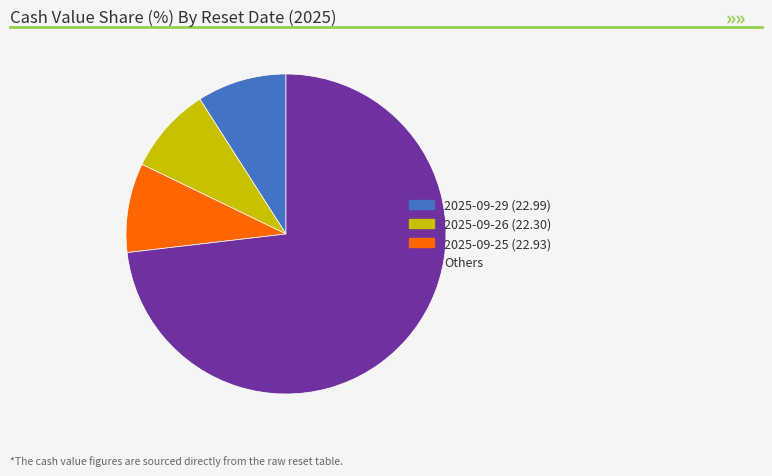

Is there a majority slice in this chart?

Yes